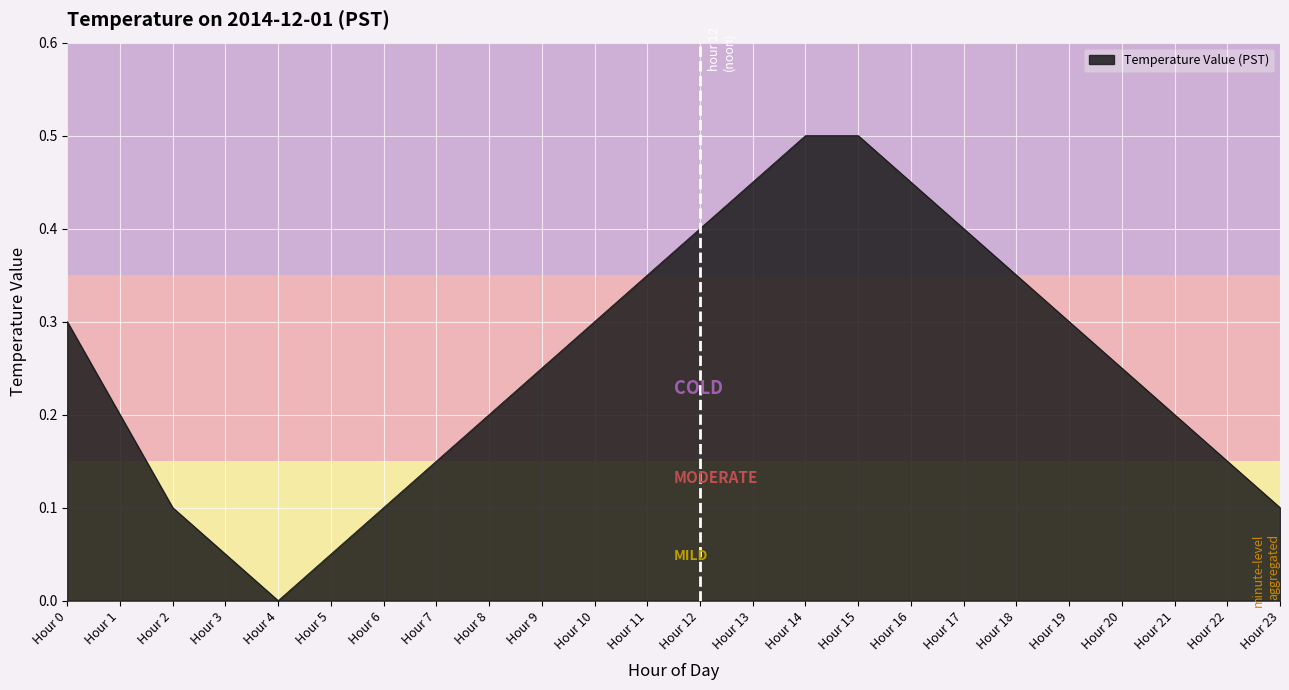

What is the sum of all values?

6.1